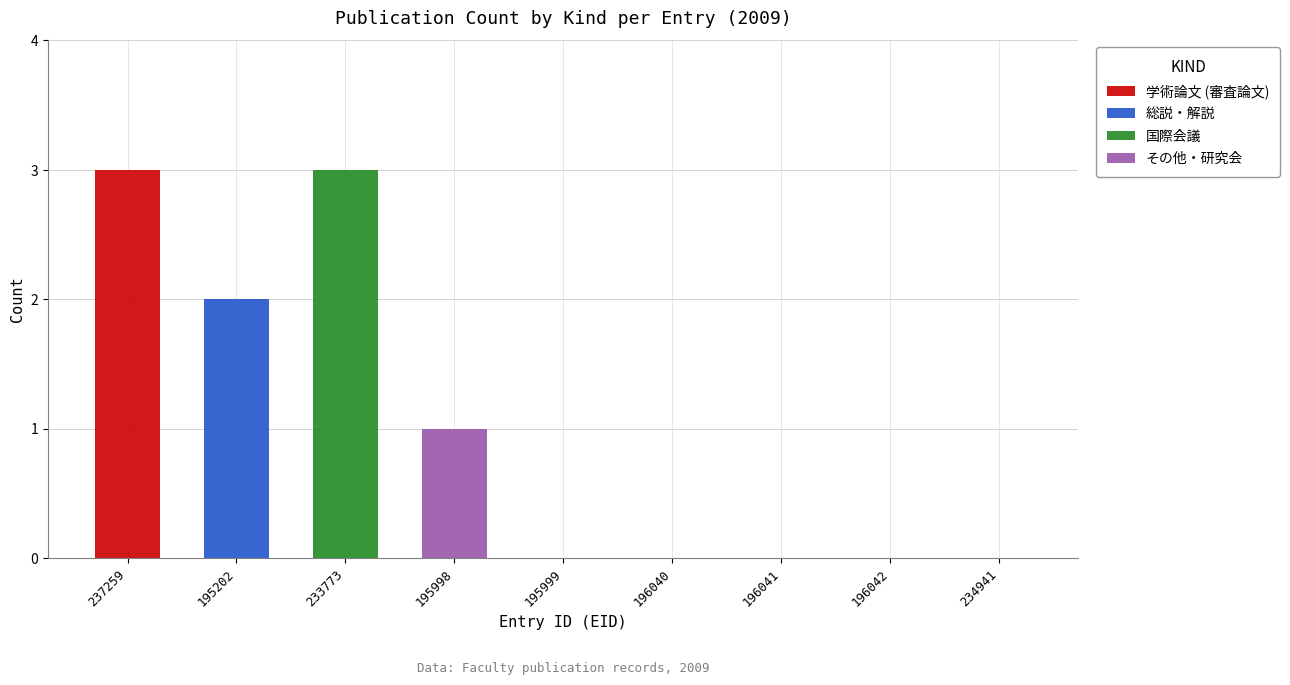

How many values in その他・研究会 are above zero?

1